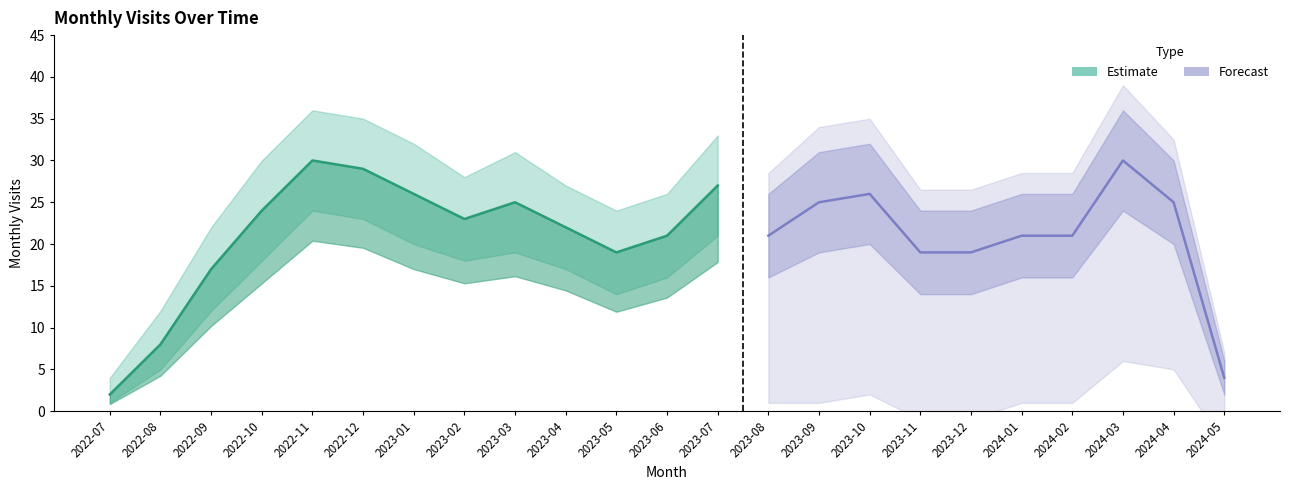

At which label does monthly_visit first exceed 22?

2022-10